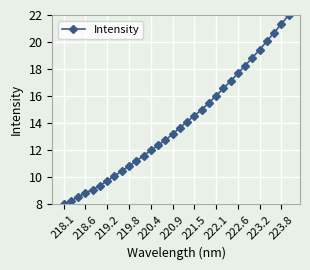

What is the smallest value displayed?

8.0